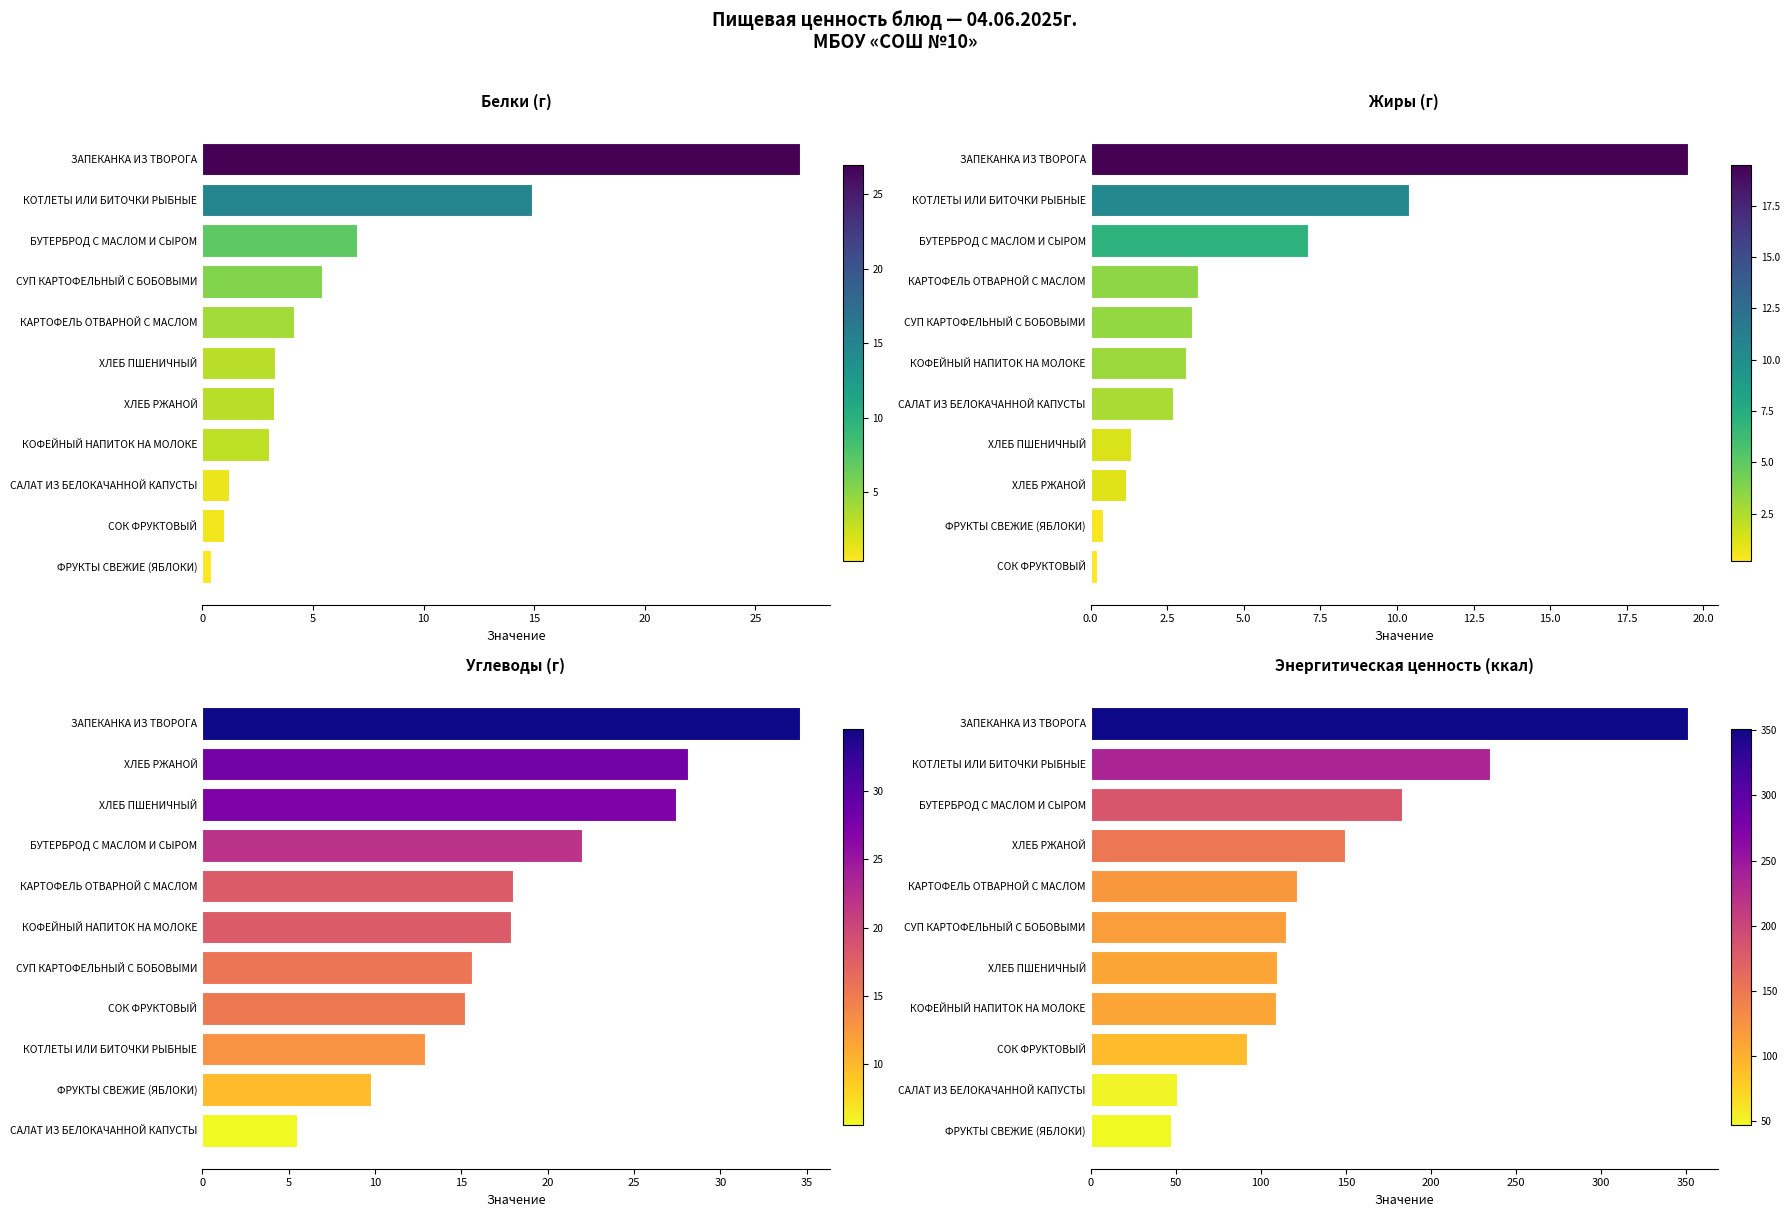

What is the maximum value for Белки (г)?

27.0